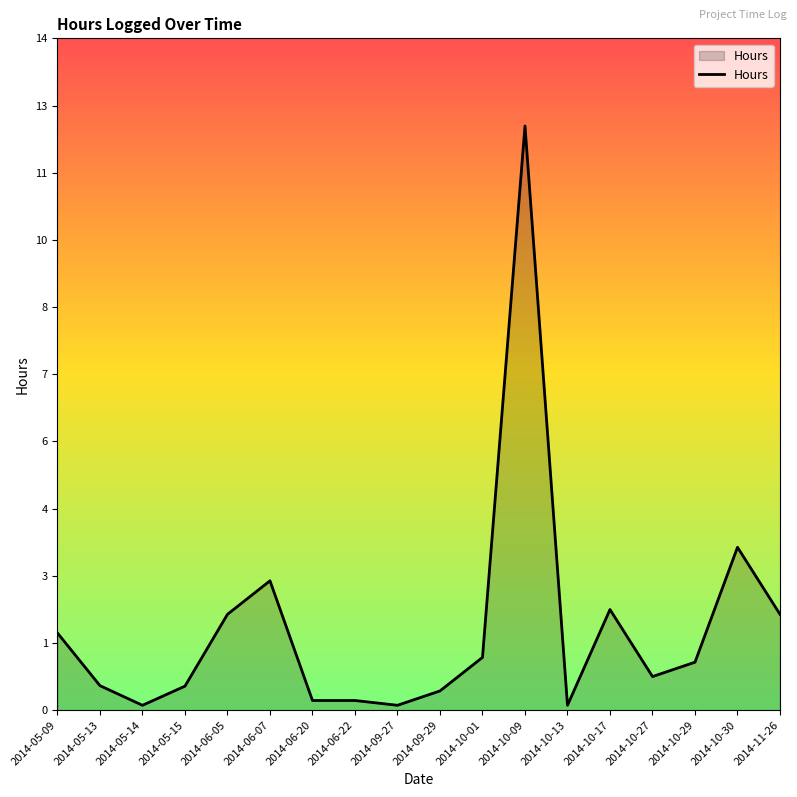

How many points are higher than both their immediate neighbors (excluding endpoints)?

4